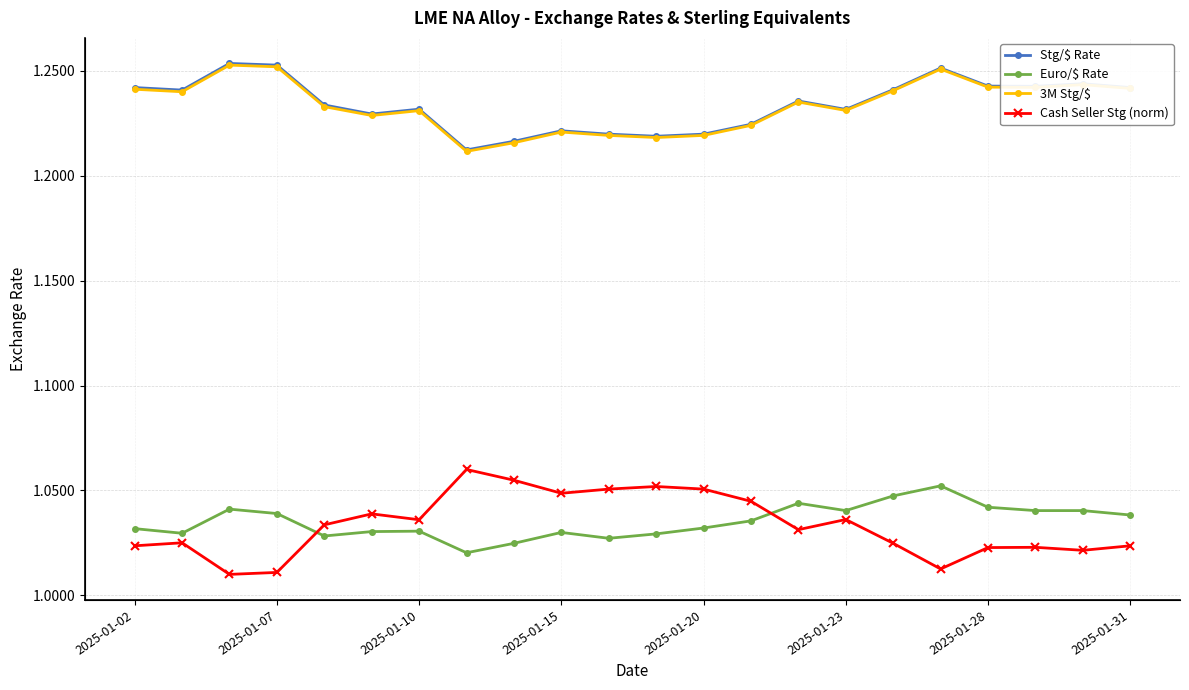

What is the sum of the Stg/$ Rate values at 2025-01-07 and 2025-01-02?

2.5